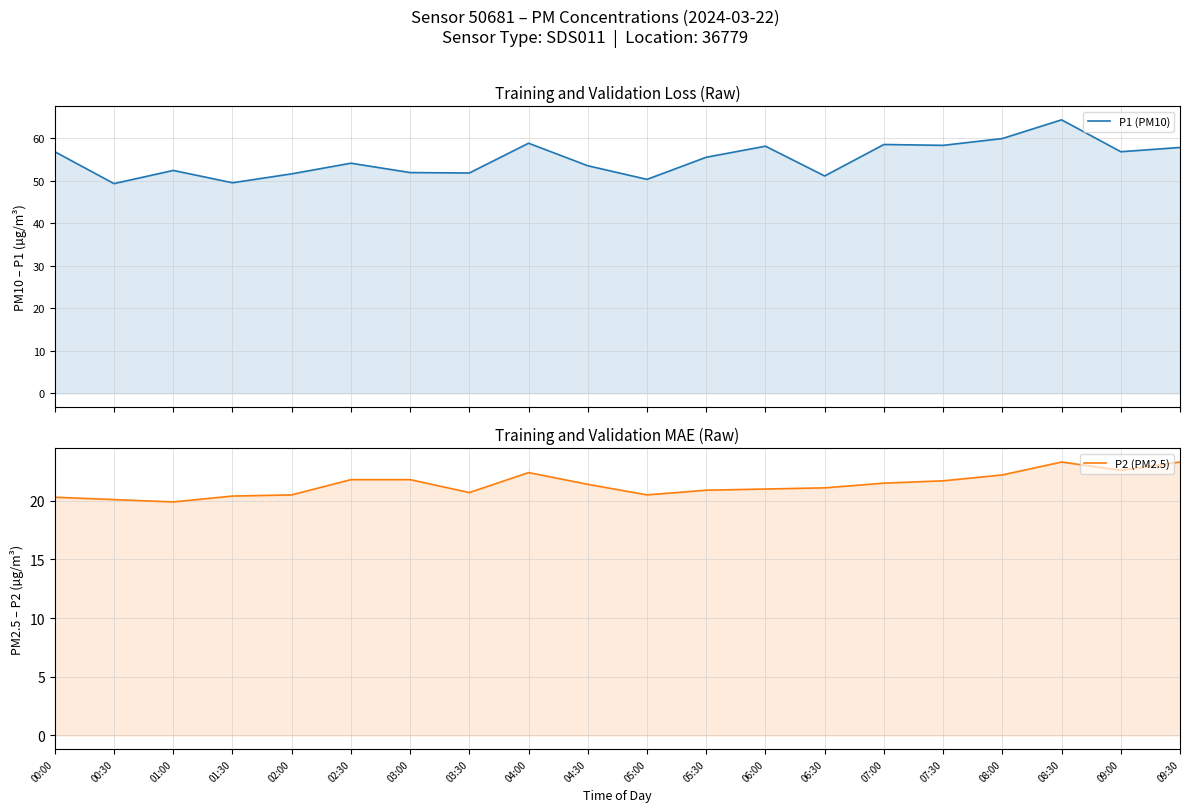

What is the sum of the P1 (PM10) values at 09:00 and 03:30?

108.6